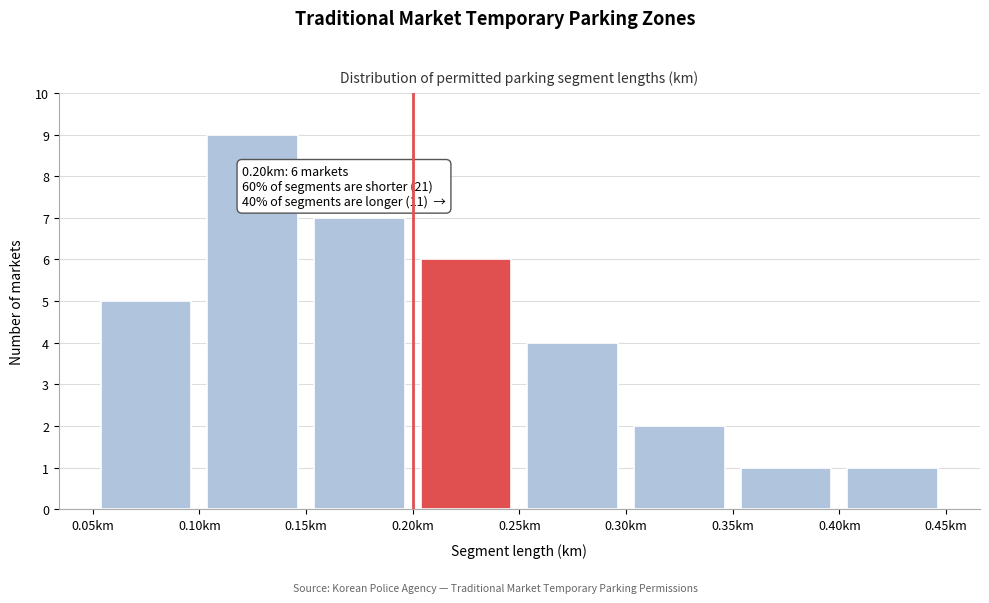

Which range on the x-axis has the tallest bar?

0.10 to 0.15